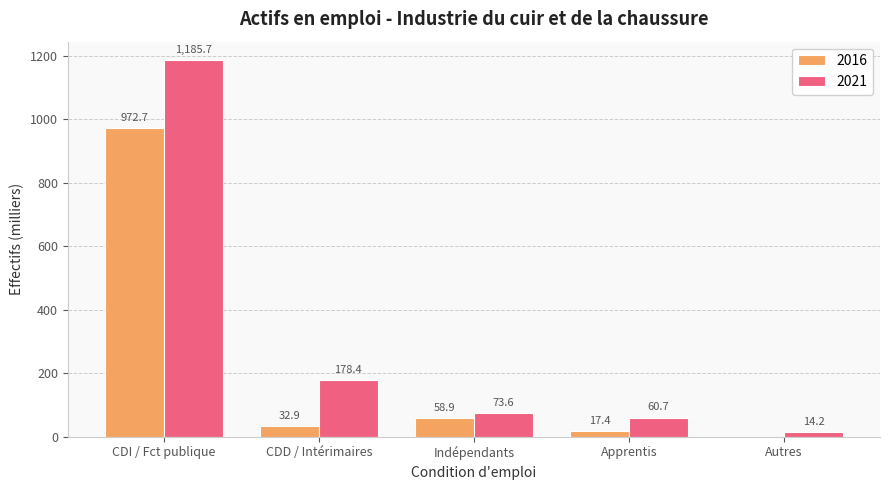

At which label does 2016 reach its peak?

CDI / Fct publique